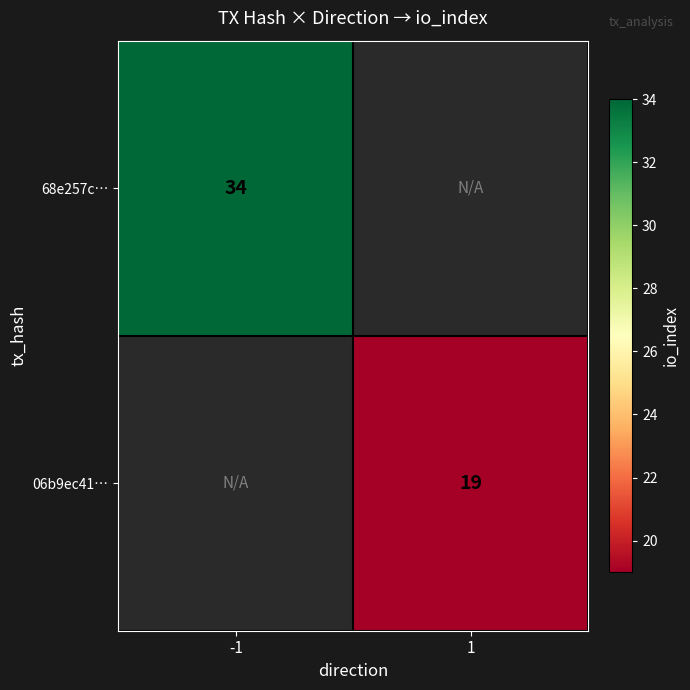

The 68e257c… series shows 34 at -1. True or false?

True